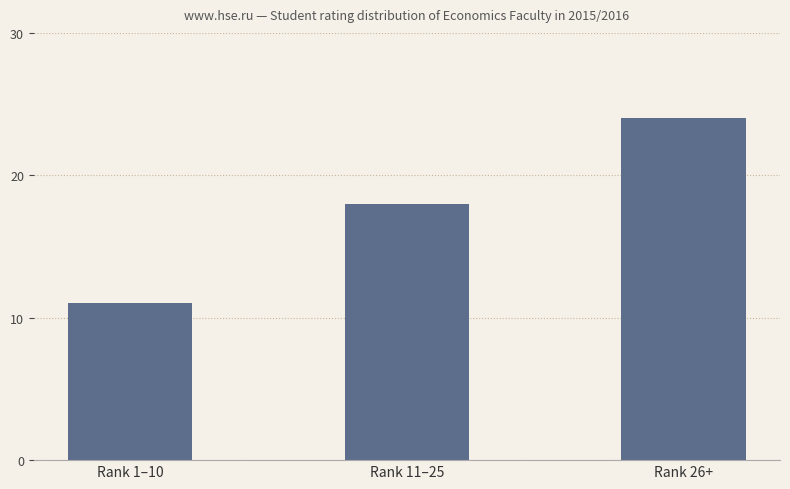

List the labels in order of value, largest first.

Rank 26+, Rank 11–25, Rank 1–10